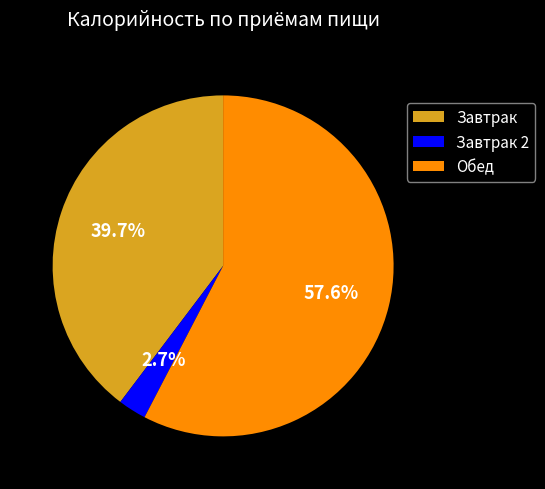

To the nearest percent, what portion does Завтрак represent?

40%